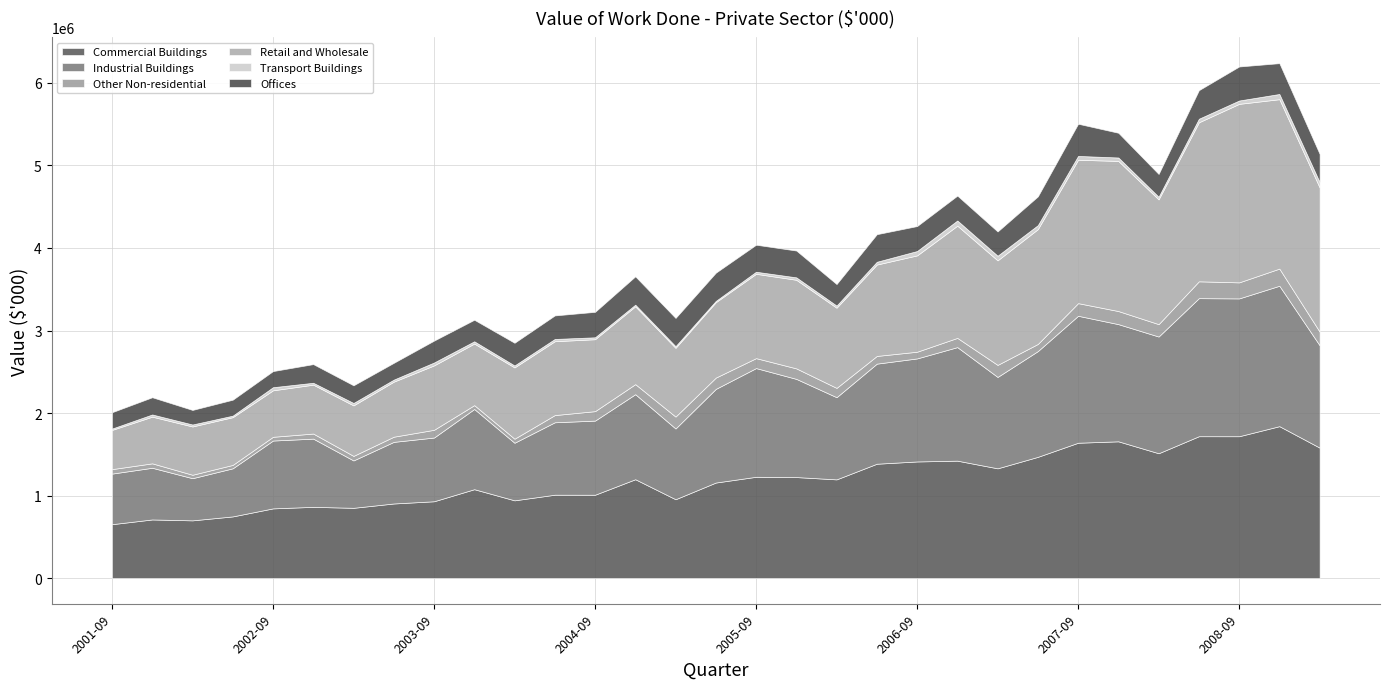

The value of Other Non-residential at 2003-06 is 90739. True or false?

False